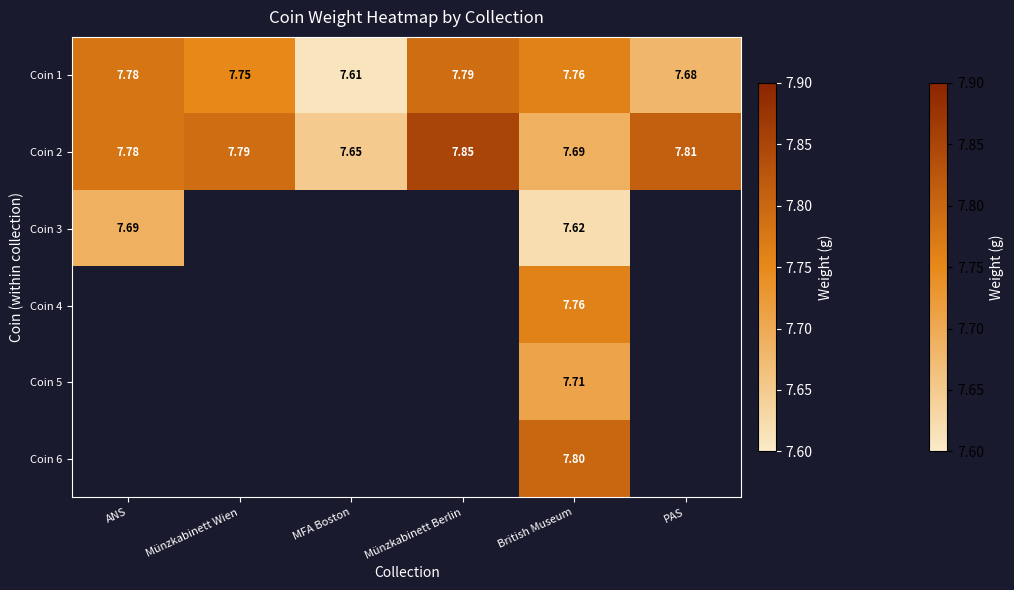

Between PAS and ANS, which is larger?

ANS